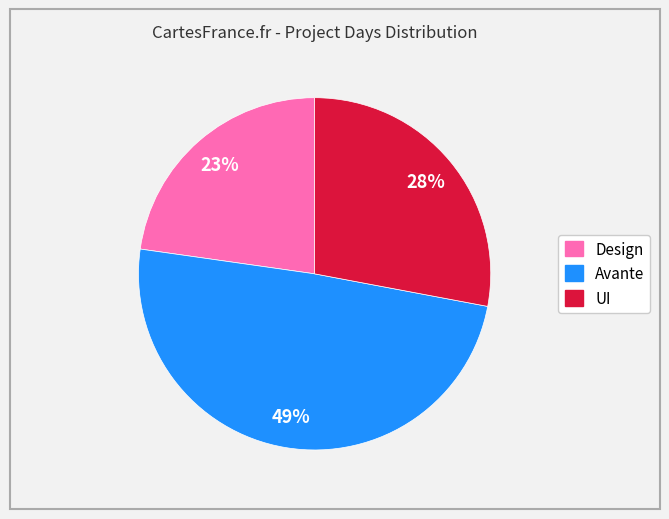

Is there a majority slice in this chart?

No